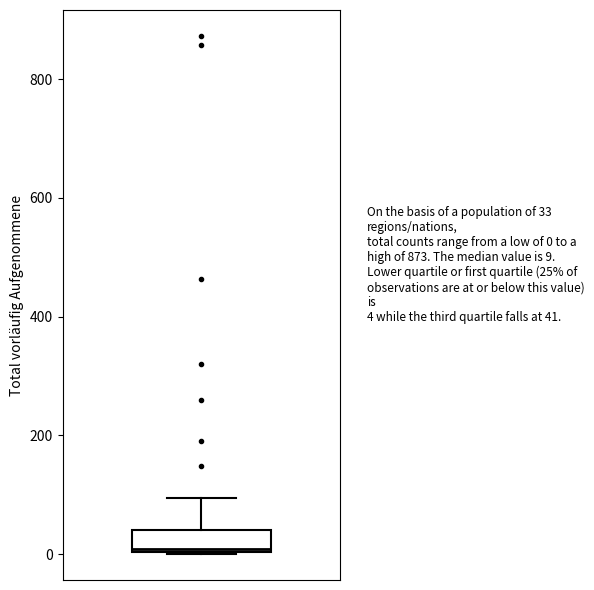

Where is the lower edge of the box on the y-axis? The values are not printed on the chart, so give them approximately, as read against the axis.

0